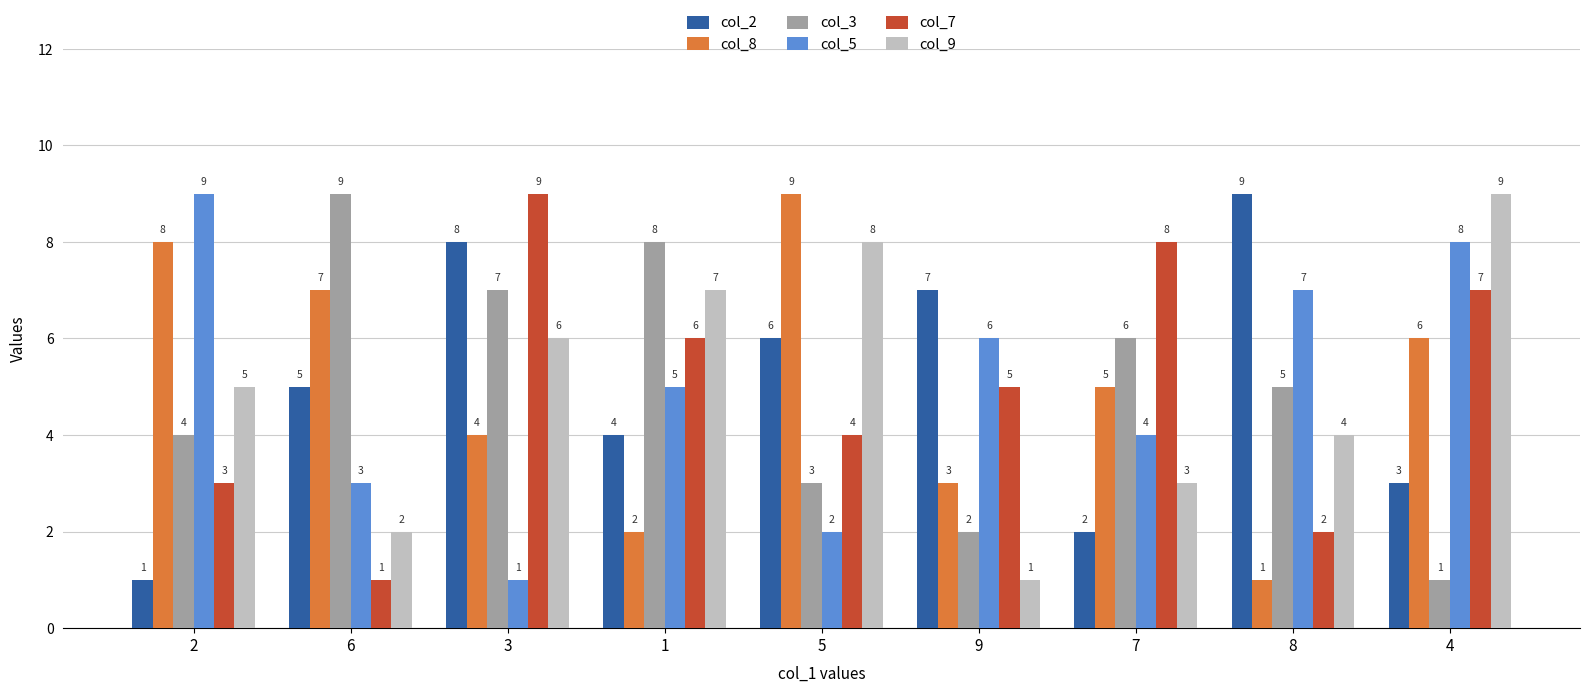

What is the approximate value of col_5 at 9?

6